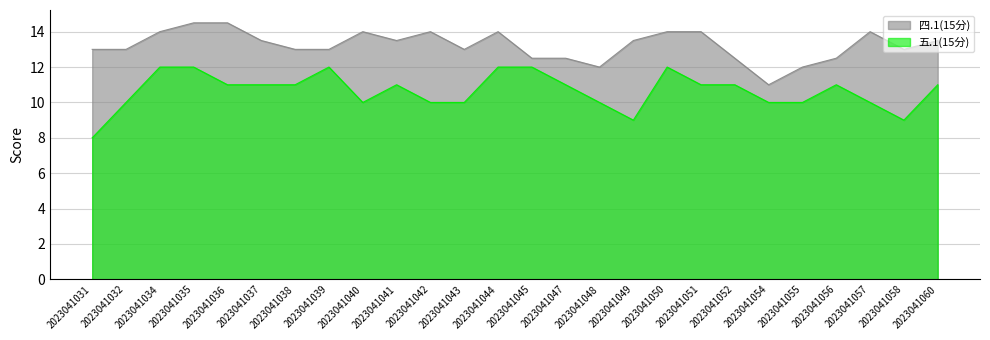

Which series has the largest range (max minus min)?

五.1(15分)